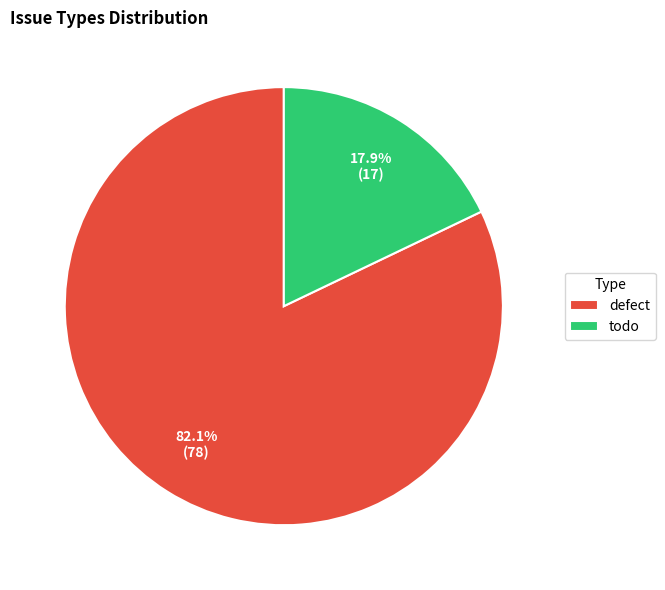

What percentage is the defect slice, to the nearest percent?

82%